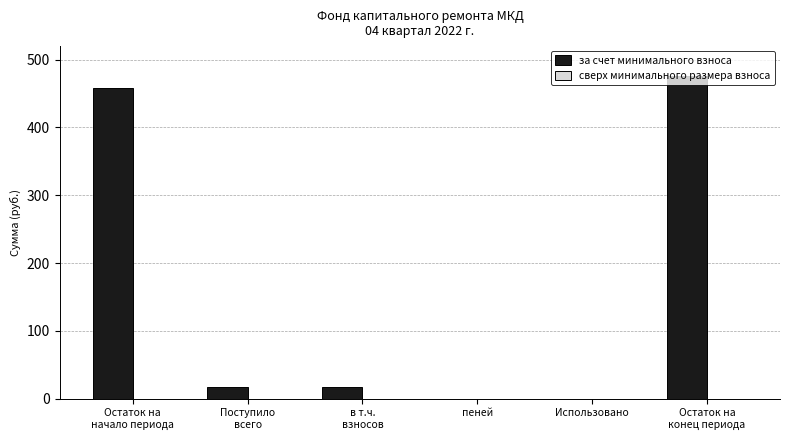

What is the maximum value shown in the chart?

475.6